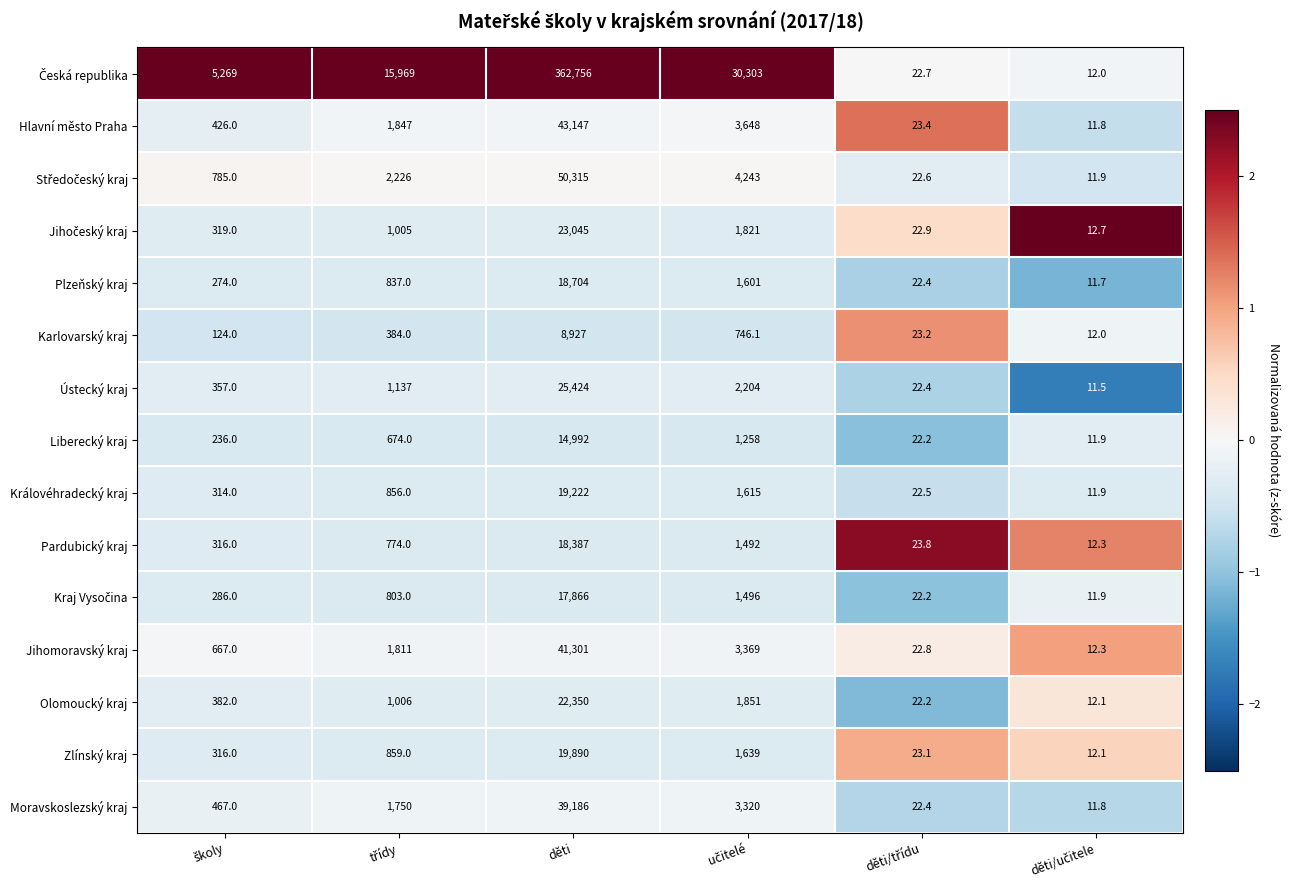

What is the difference between the second highest and second lowest values in the Pardubický kraj series?

1468.2